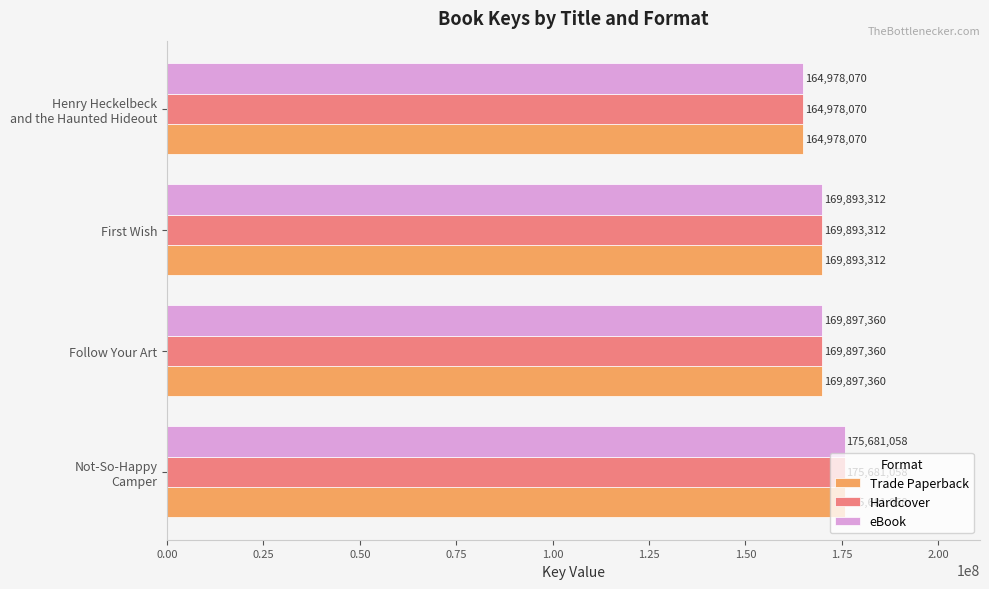

At how many categories does at least one series exceed 166518547?

3